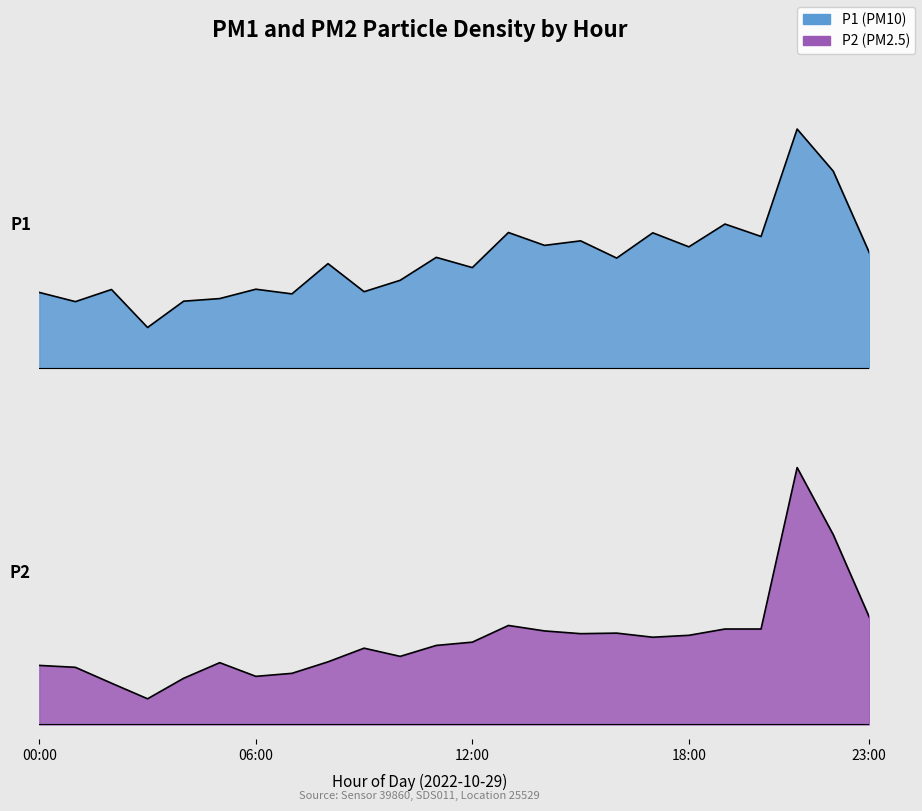

What is the average value of the P2 series?

8.4